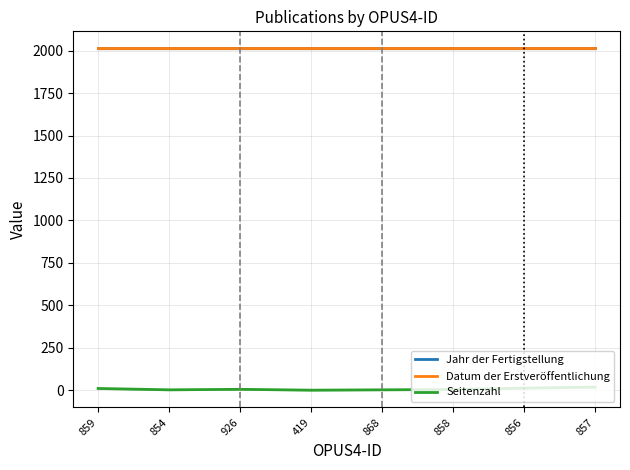

How many Seitenzahl values are between 2 and 12?

6